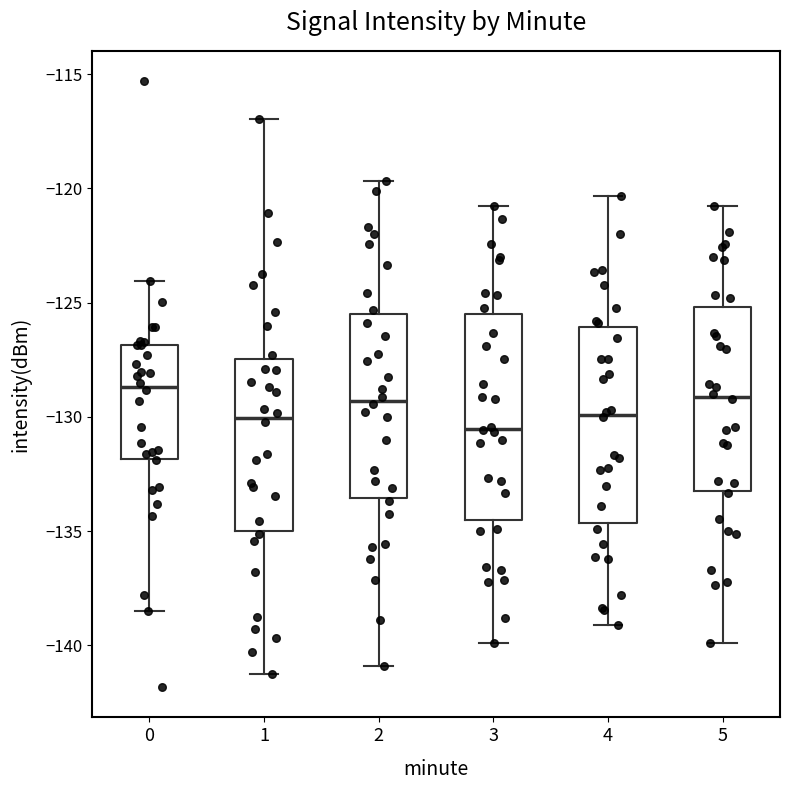

Reading left to right, transcribe this box plot: for each box, give where its median line is, the range the box spans, and where its two whiskers end, as read against the y-axis. The values are not printed on the chart, so give them approximately, as read against the axis.

0: median -128.5, box -132.0 to -127.0, whiskers -138.5 to -124.0
1: median -130.0, box -135.0 to -127.5, whiskers -141.0 to -117.0
2: median -129.5, box -133.5 to -125.5, whiskers -141.0 to -119.5
3: median -130.5, box -134.5 to -125.5, whiskers -140.0 to -121.0
4: median -130.0, box -134.5 to -126.0, whiskers -139.0 to -120.5
5: median -129.0, box -133.0 to -125.0, whiskers -140.0 to -121.0